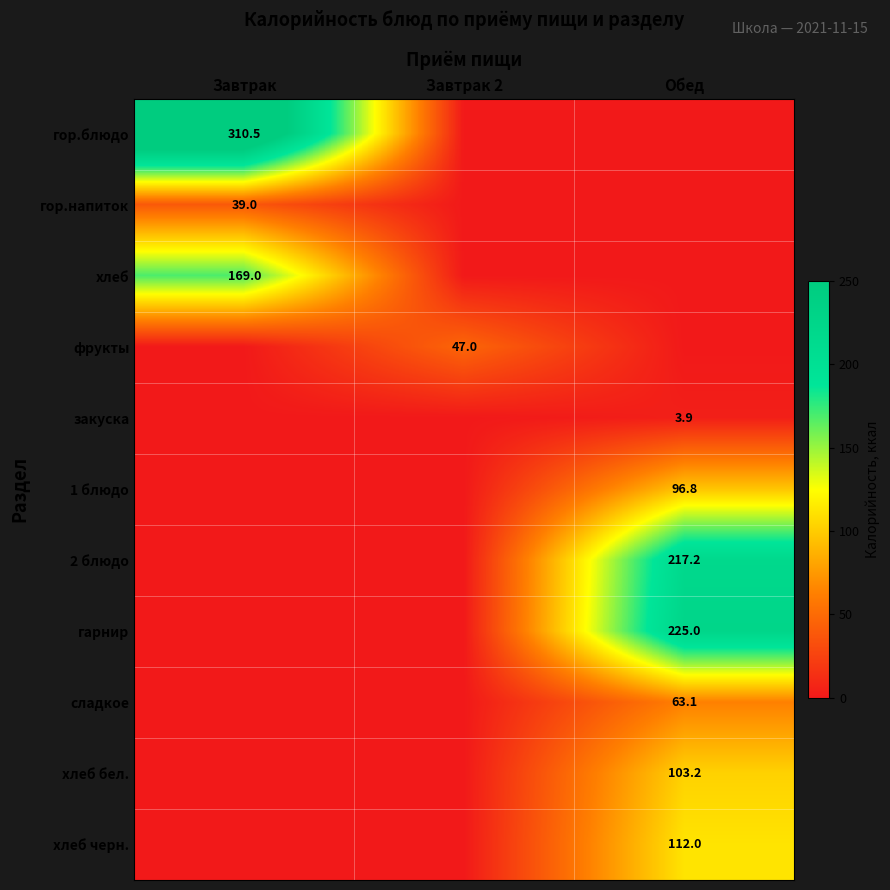

At how many categories does at least one series exceed 68?

2